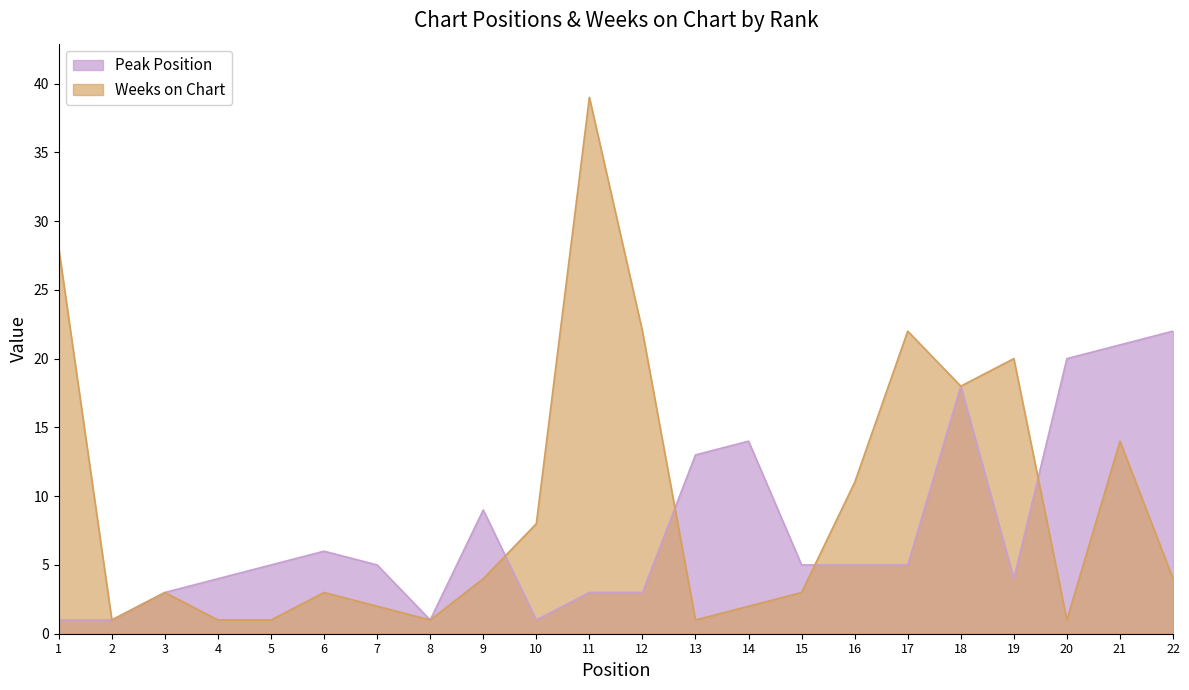

At 15, list the series in order from smallest to largest.

Weeks on Chart, Peak Position